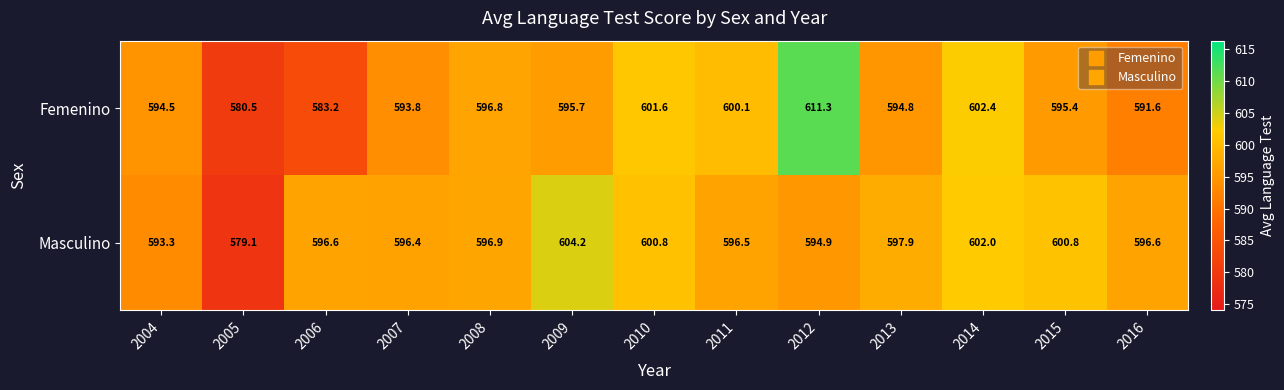

Reading left to right, what are all the values shown in this chart?

Femenino: 594.5	580.5	583.2	593.8	596.8	595.7	601.6	600.1	611.3	594.8	602.4	595.4	591.6
Masculino: 593.3	579.1	596.6	596.4	596.9	604.2	600.8	596.5	594.9	597.9	602.0	600.8	596.6